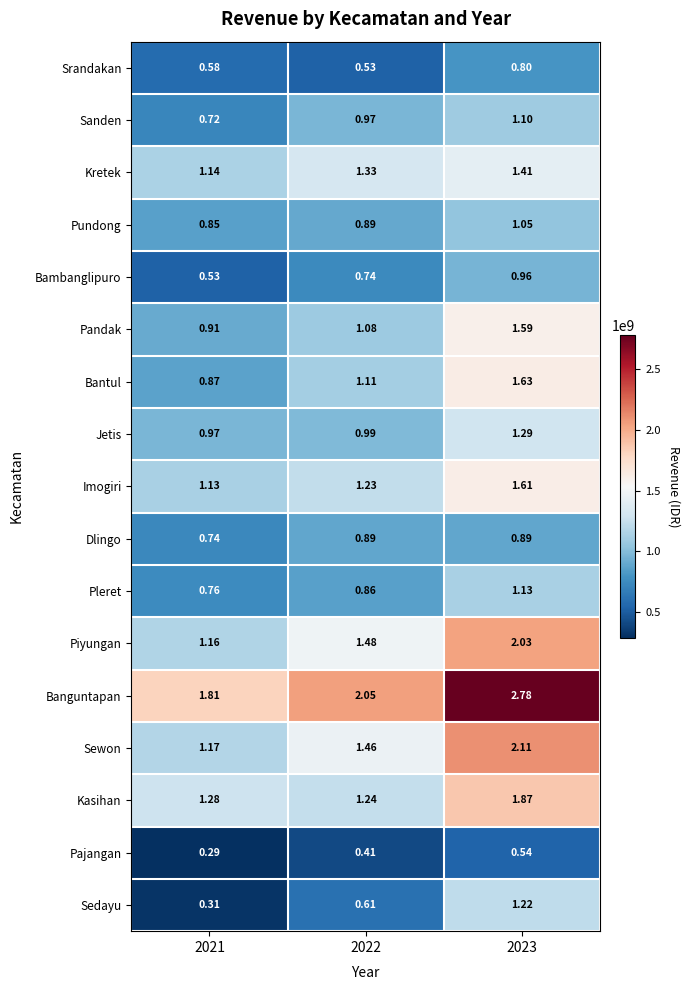

Which series has the largest total across all categories?

Banguntapan